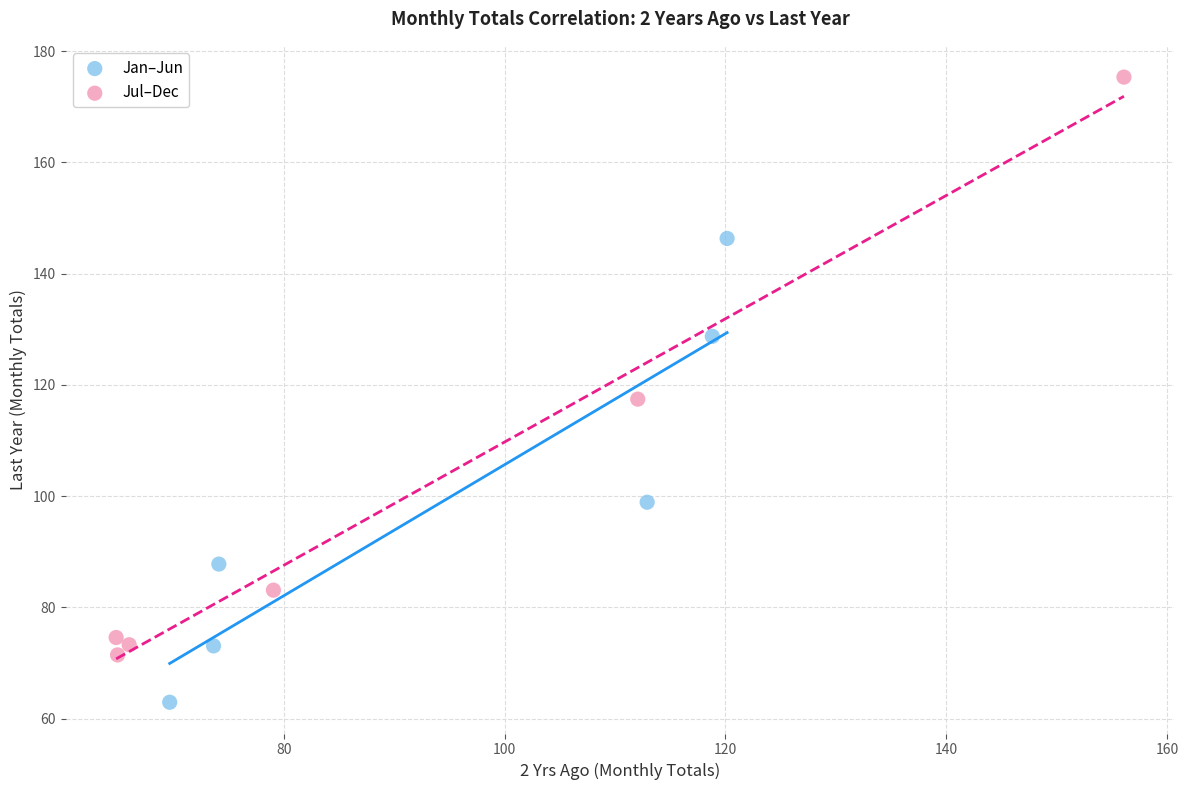

Which series reaches the minimum Y coordinate?

Jan–Jun